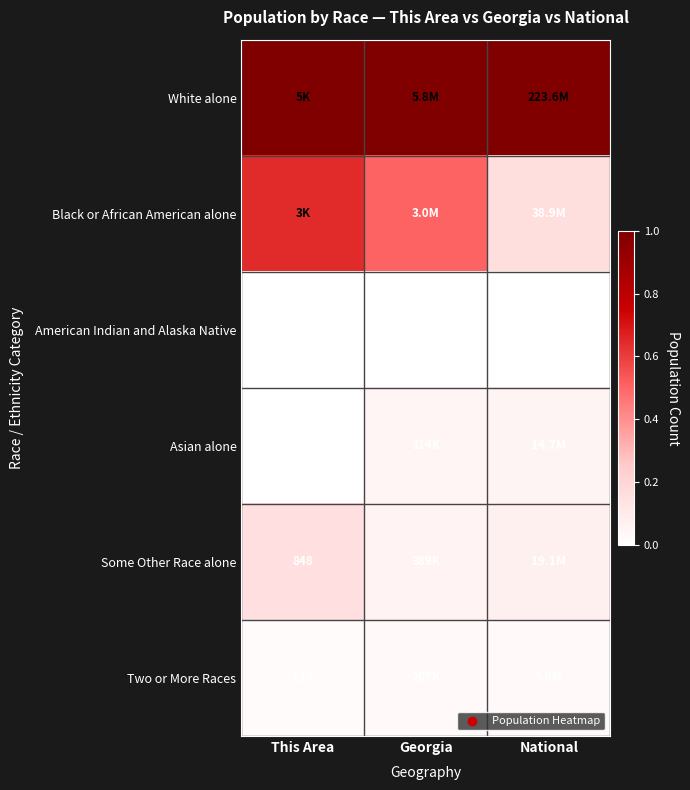

Is the value of Two or More Races at This Area greater than the value of American Indian and Alaska Native at This Area?

Yes